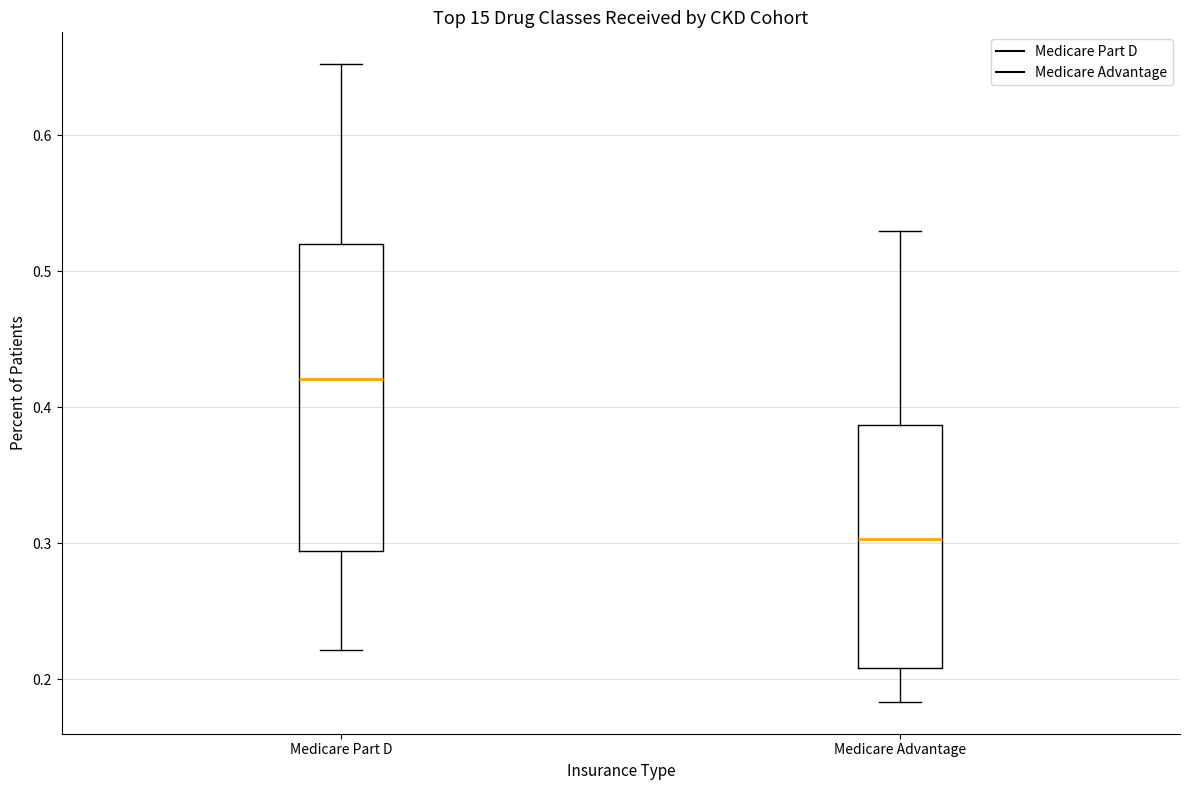

Which box is the tallest, from its lower edge to its upper edge?

Medicare Part D